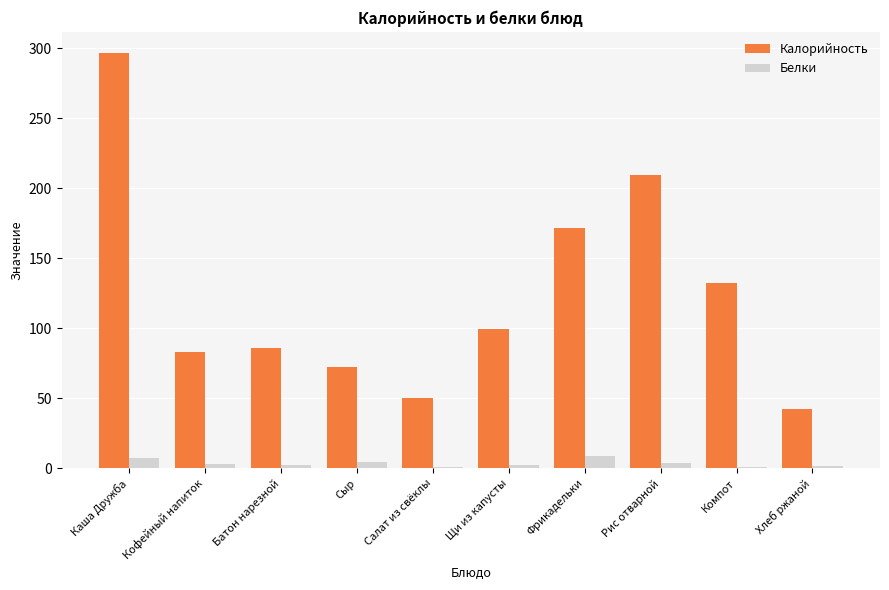

What is the sum of the Калорийность values at Салат из свёклы and Хлеб ржаной?

92.1